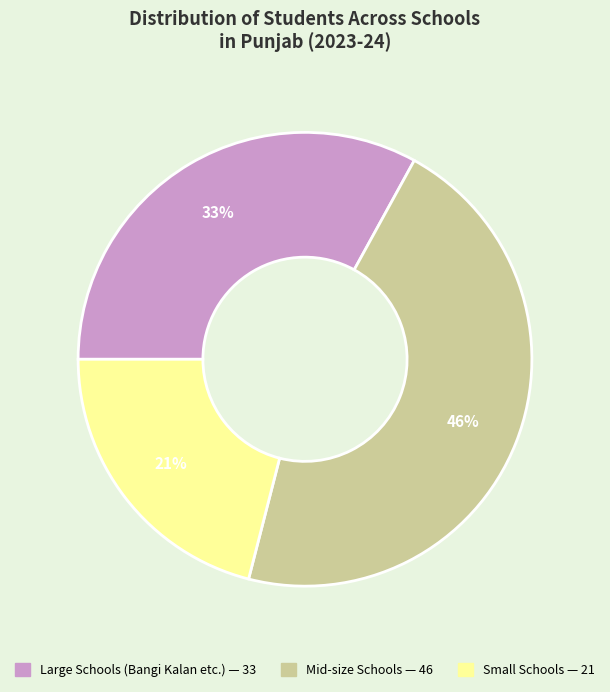

How many segments does this pie chart have?

3